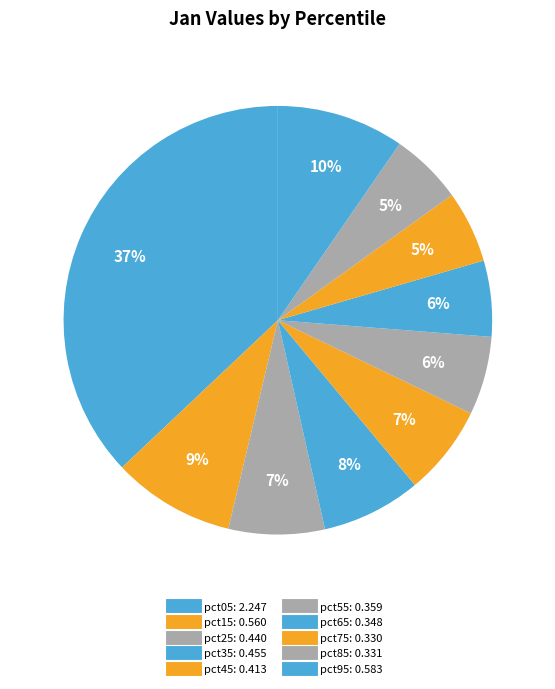

The pct35 slice represents 1% of the pie. True or false?

False